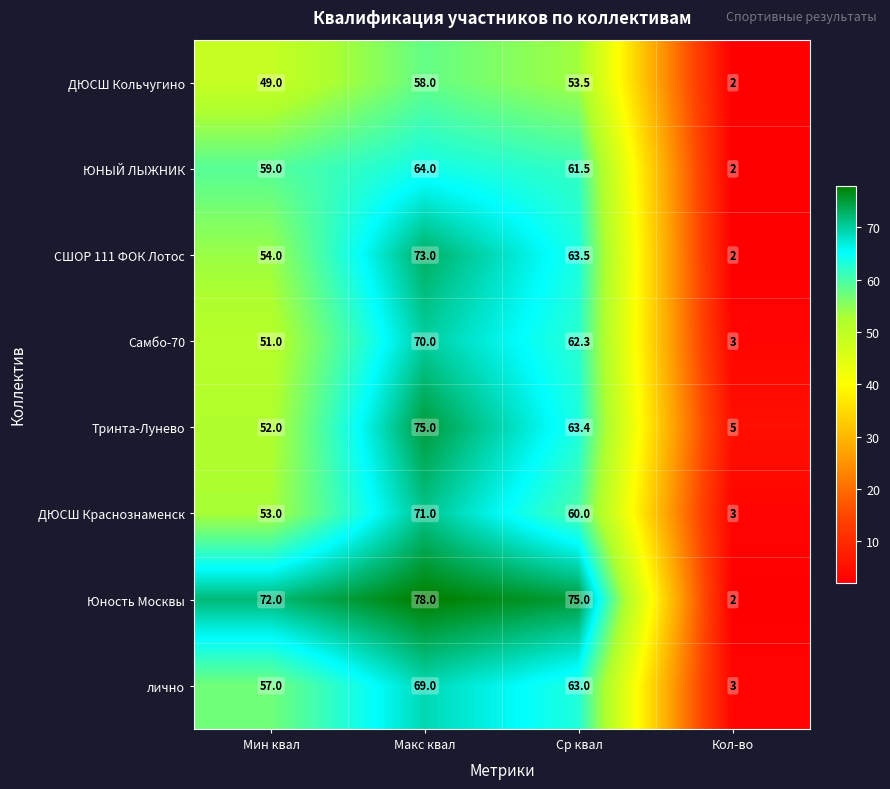

At which label does ЮНЫЙ ЛЫЖНИК reach its minimum?

Кол-во